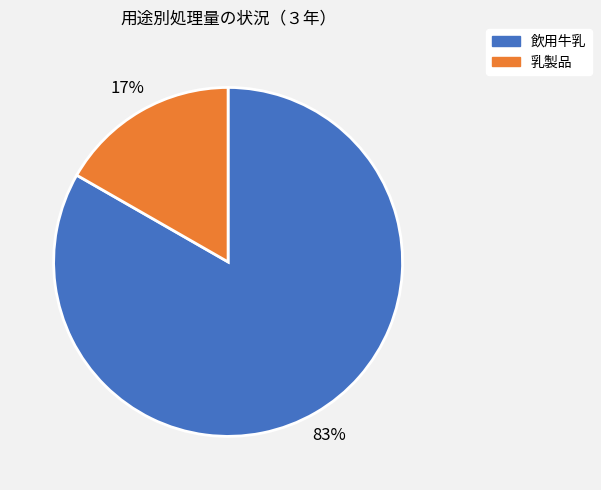

Is it true that 乳製品 is 17% of the pie?

True